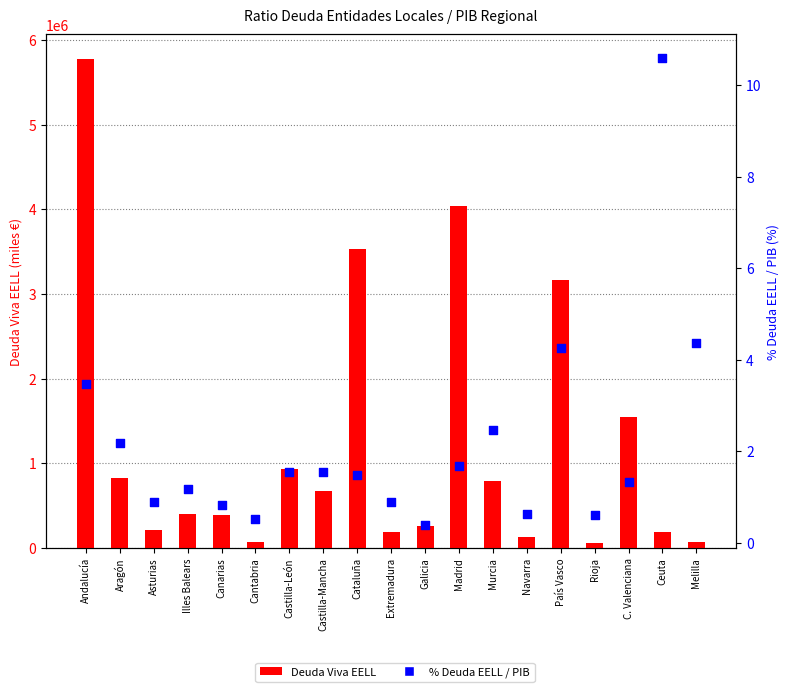

Which series has the widest spread of Y values?

Deuda Viva EELL